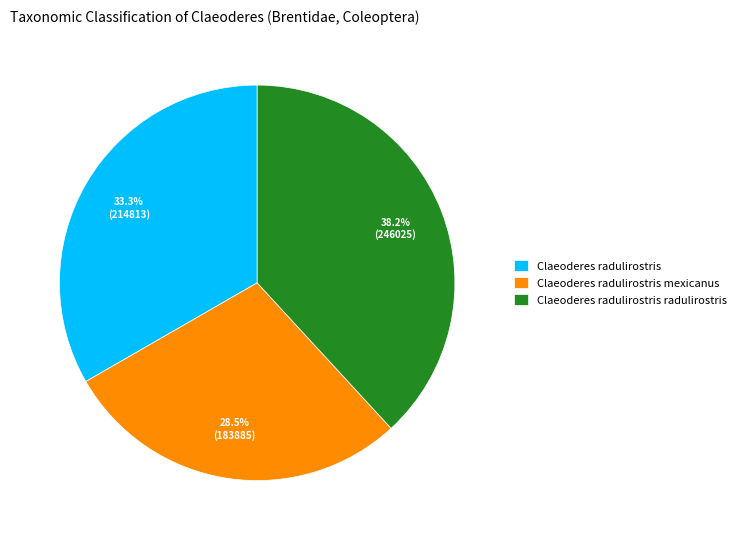

What percentage do Claeoderes radulirostris mexicanus and Claeoderes radulirostris together represent?

61.8%